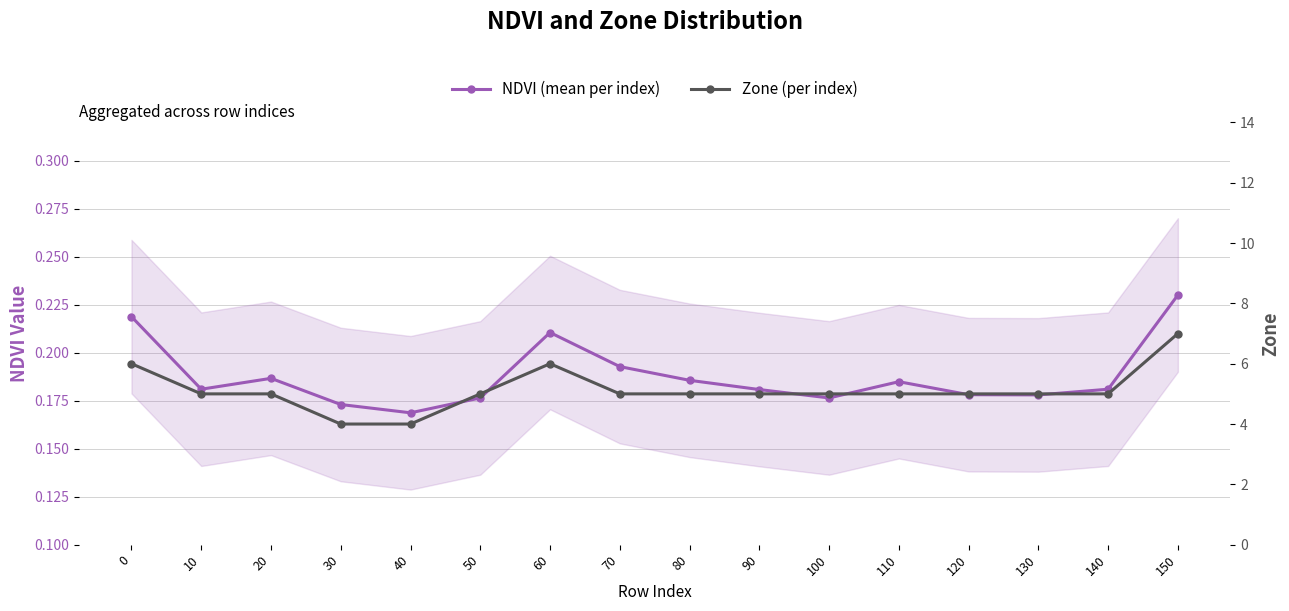

How many data points in Zone (per index) are less than 5?

2